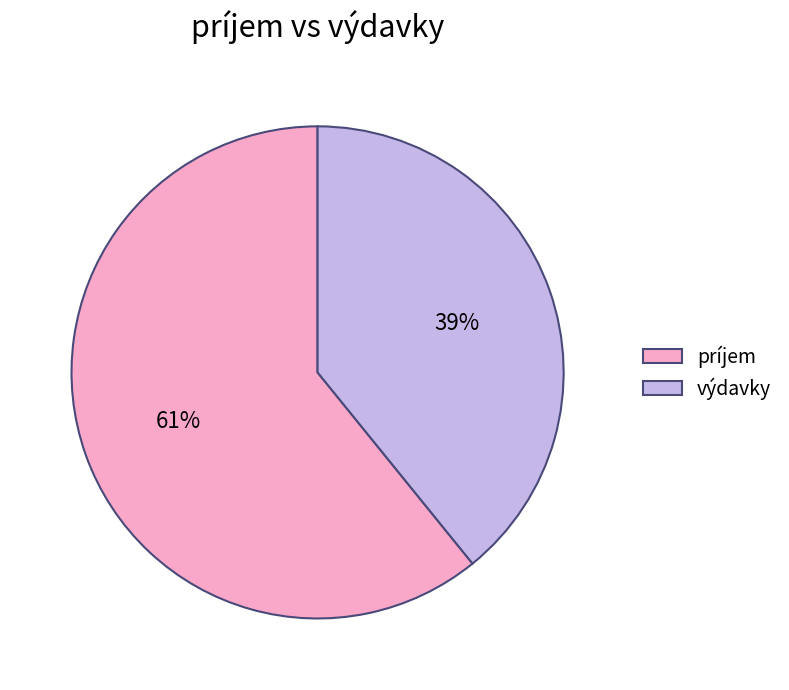

To the nearest percent, what is the difference between the výdavky and príjem slice percentages?

22%